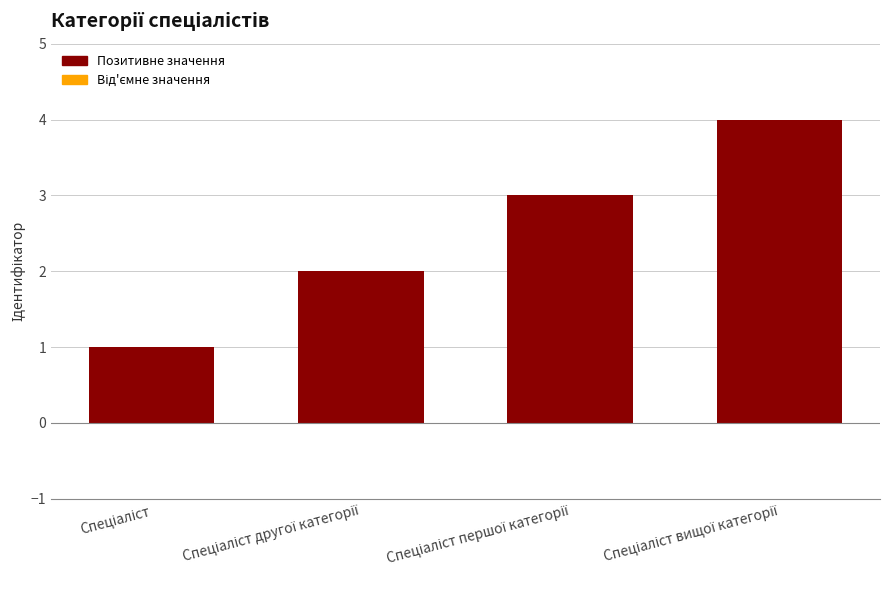

What is the maximum value shown in the chart?

4